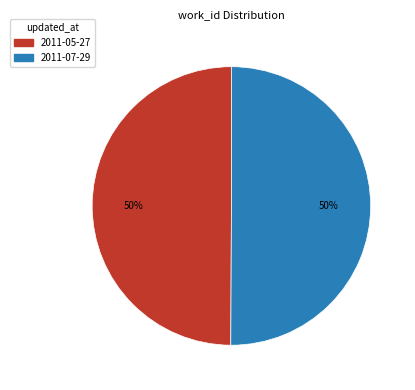

True or false: 2011-07-29 accounts for 57% of the total.

False